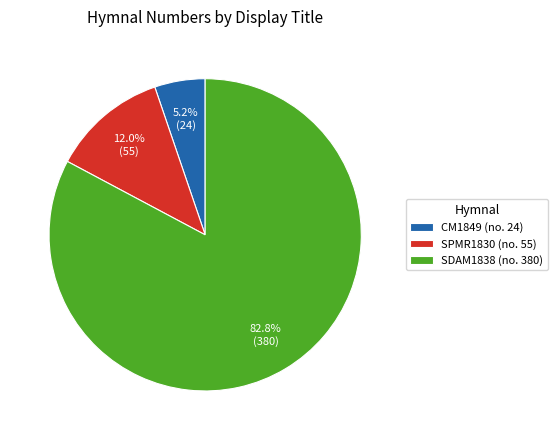

What percentage is NOT represented by CM1849 (no. 24)?

94.8%